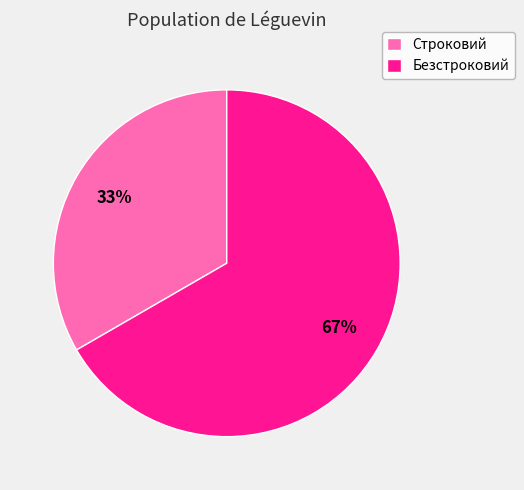

What is the ratio of the value at Строковий to the value at Безстроковий?

0.5